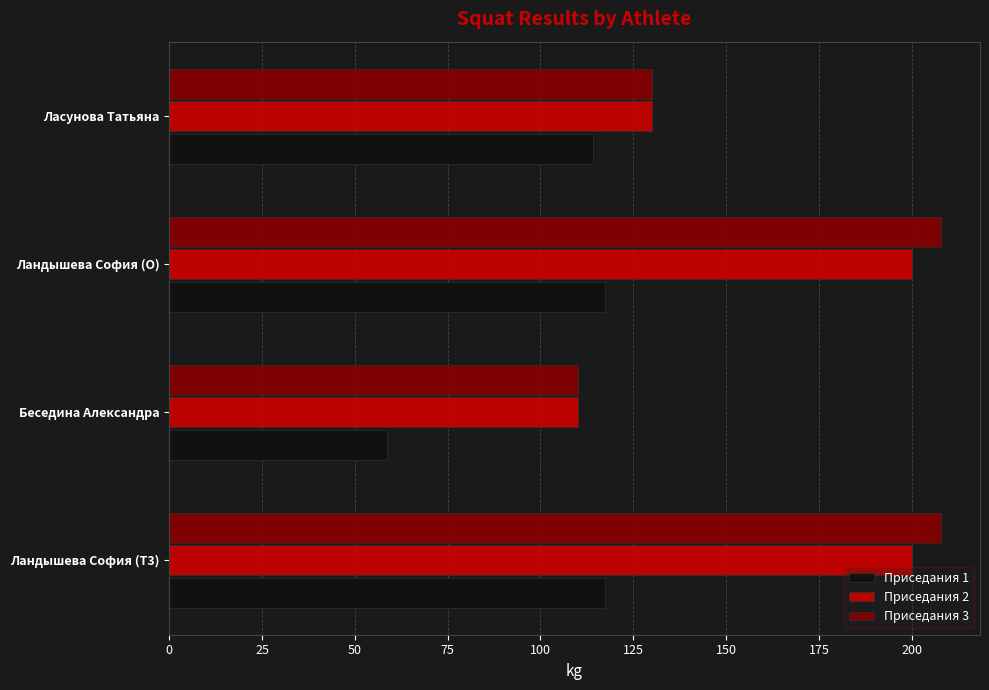

What is the difference between the maximum and second lowest values in the Приседания 3 series?

78.0